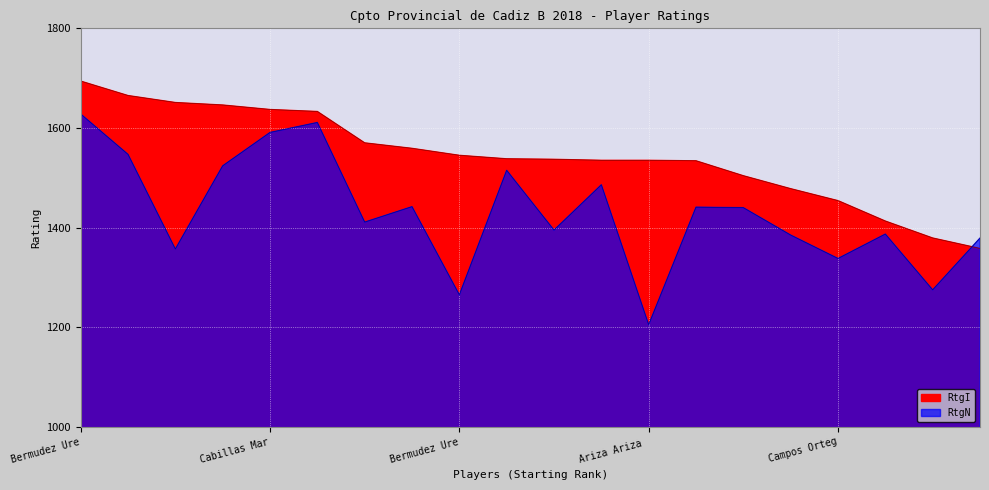

In RtgN, how many points are higher than both neighbors (excluding endpoints)?

6